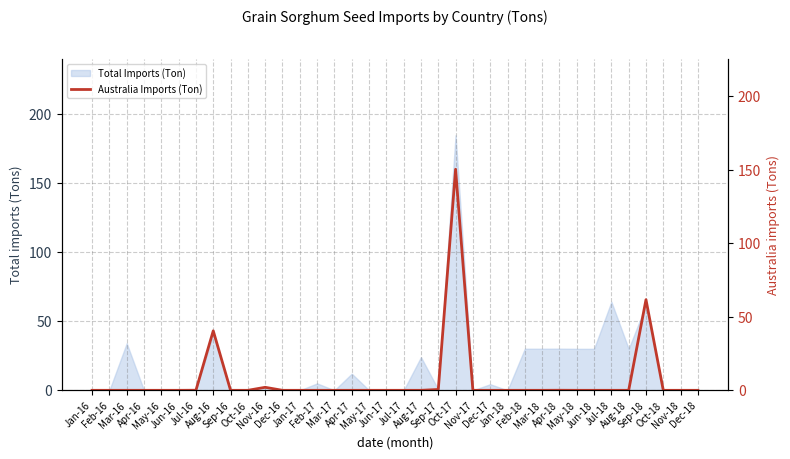

What is the average value?

7.1